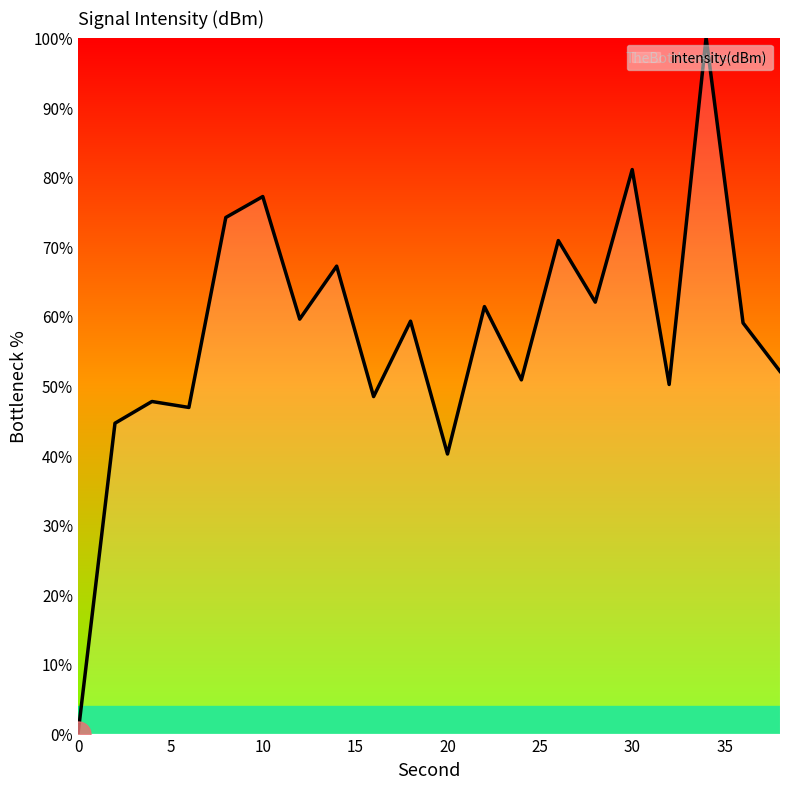

True or false: there are more than 2 points higher than both neighbors.

True